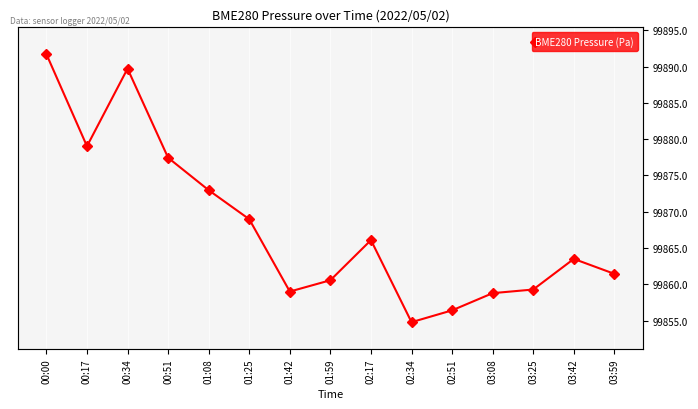

What is the change in value from 03:25 to 03:59?

+2.2